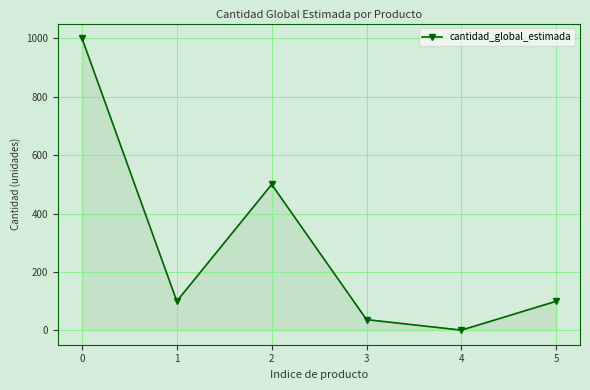

Where is the data nearest to the value 501?

2